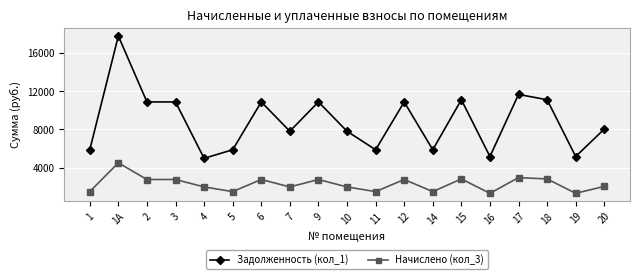

True or false: Задолженность (кол_1) and Начислено (кол_3) cross at least once.

False